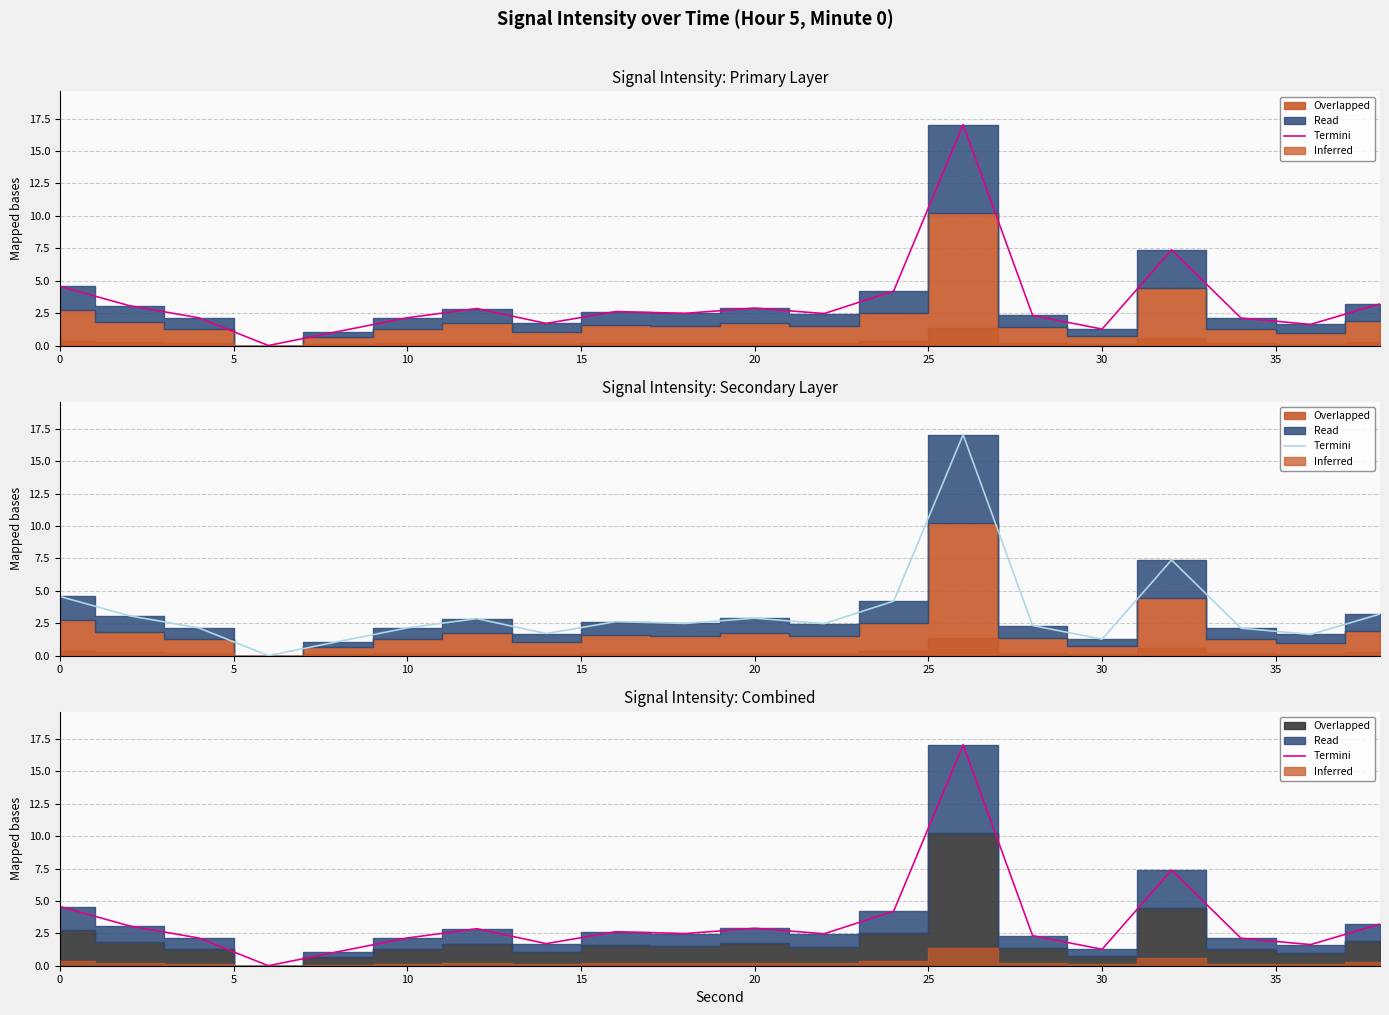

Does the chart display data point markers on the line(s)?

No